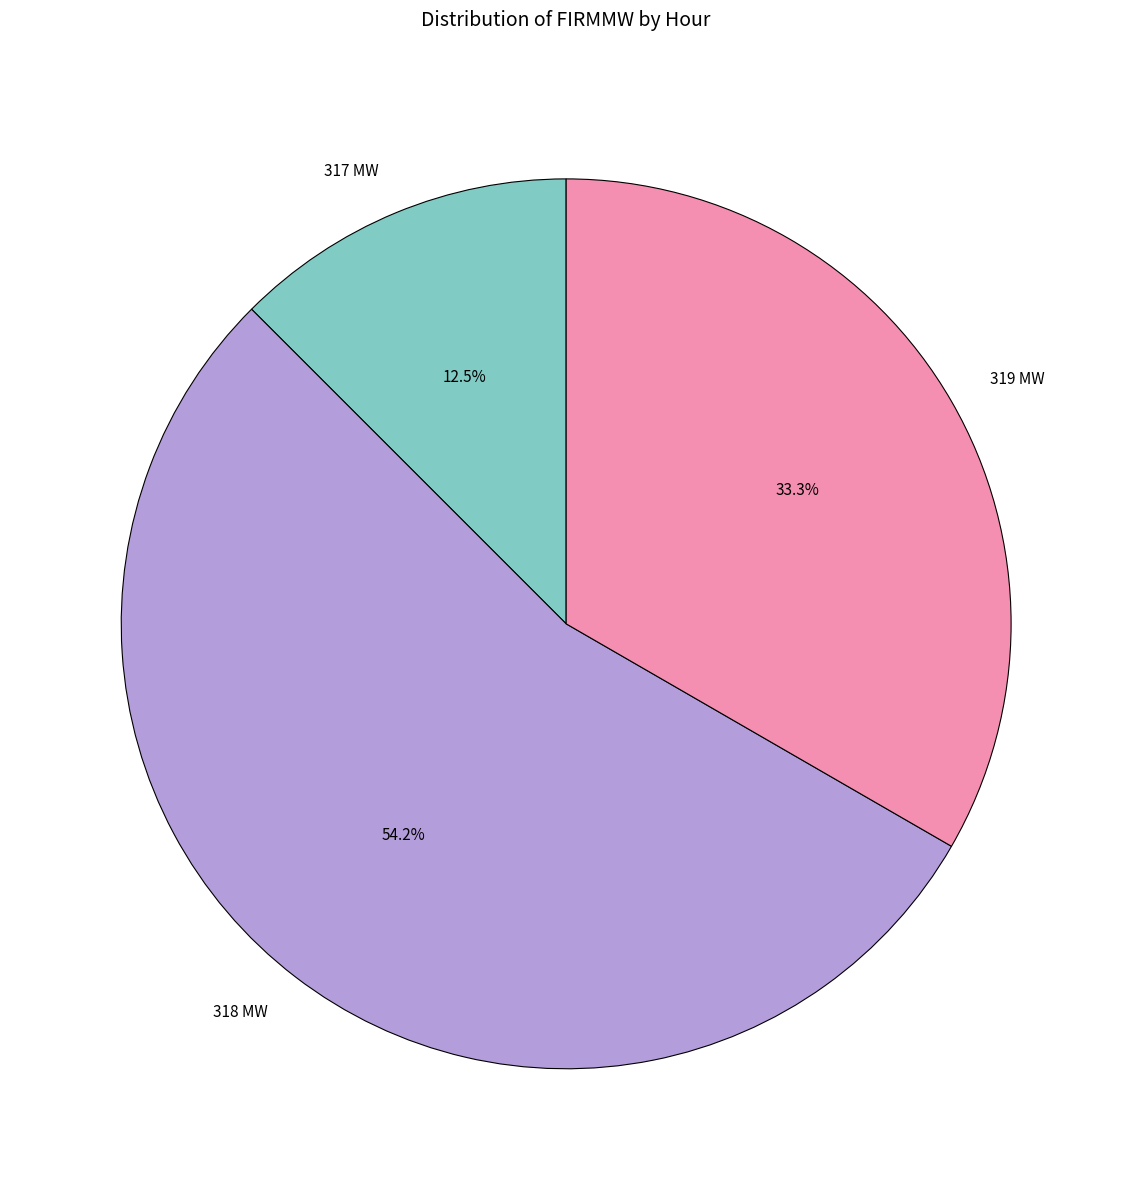

Which slice is the smallest?

317 MW